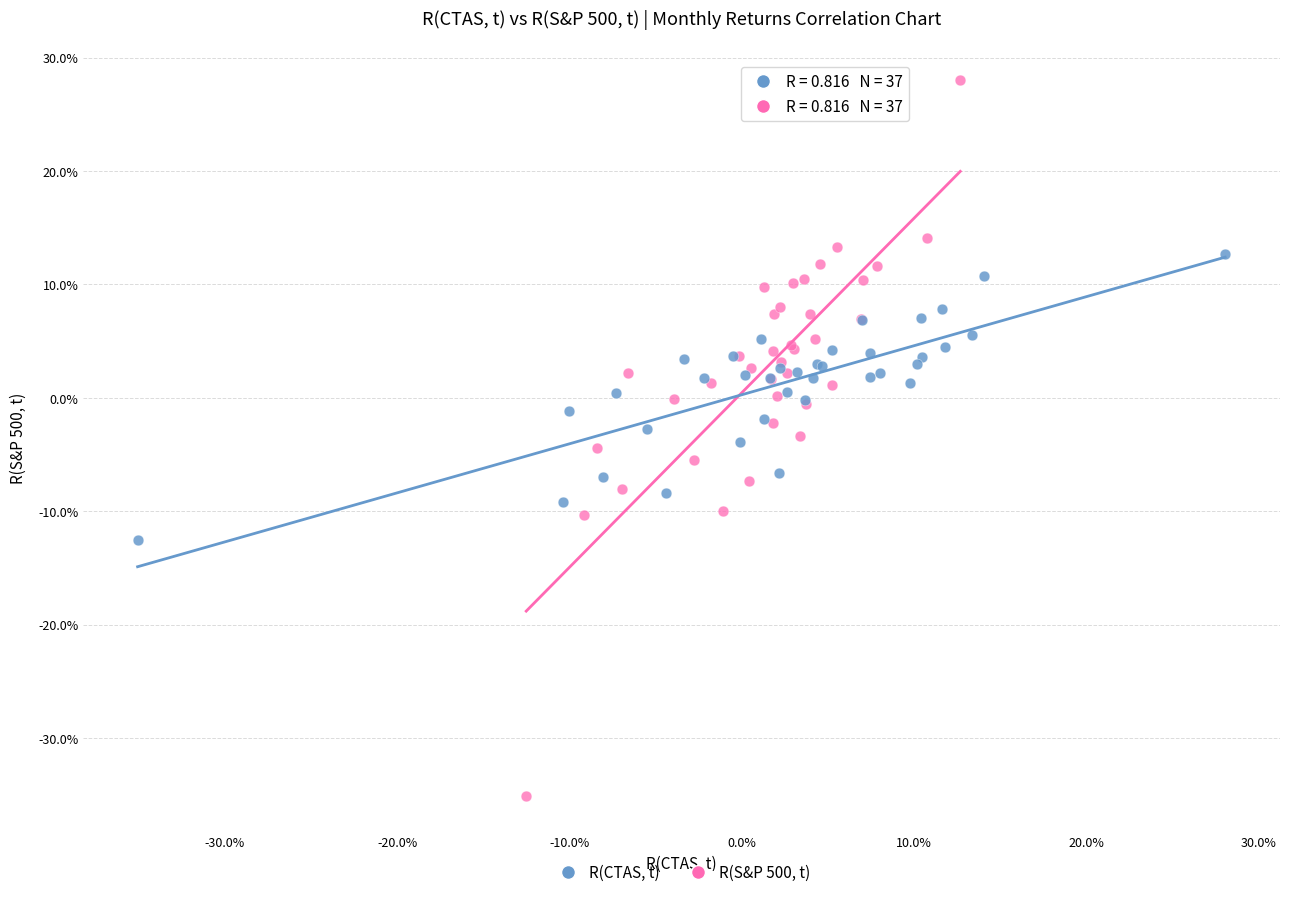

Which series has the largest Y range (max minus min)?

R(S&P 500, t)